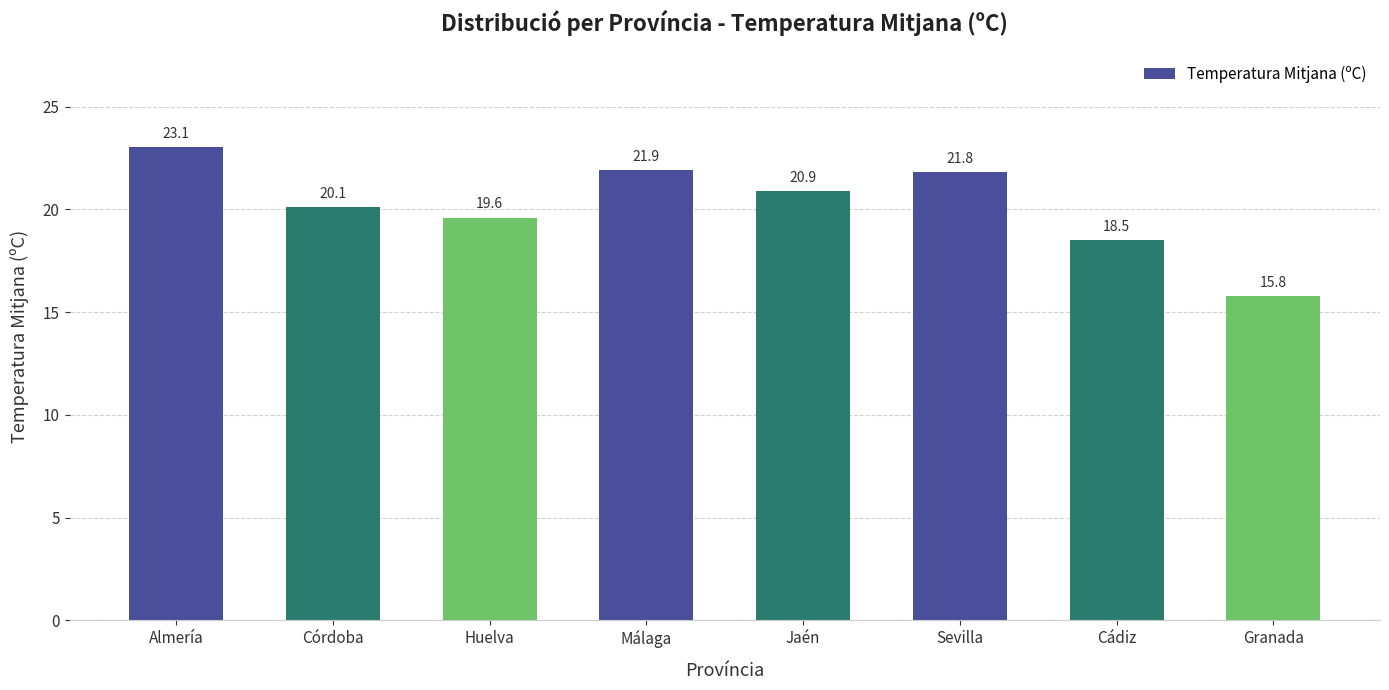

What position from the left is Huelva?

3